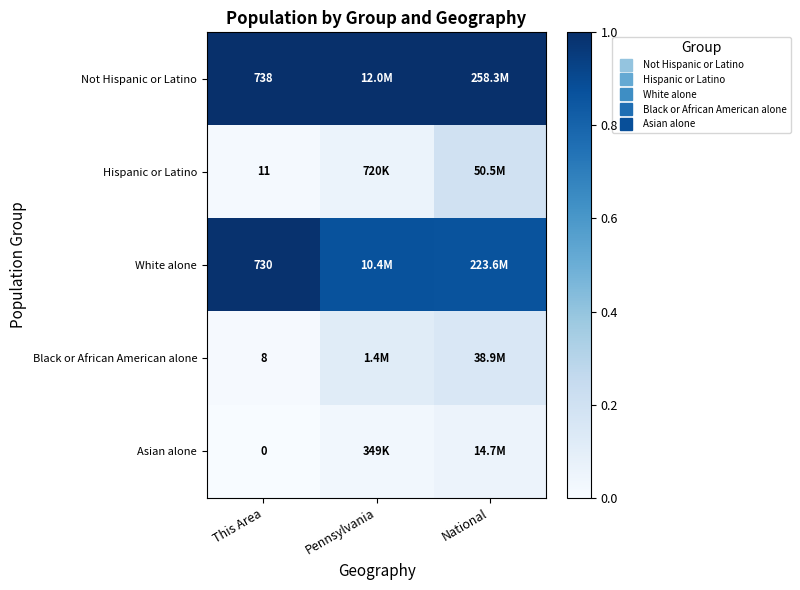

Is the value of White alone at This Area greater than the value of Black or African American alone at This Area?

Yes